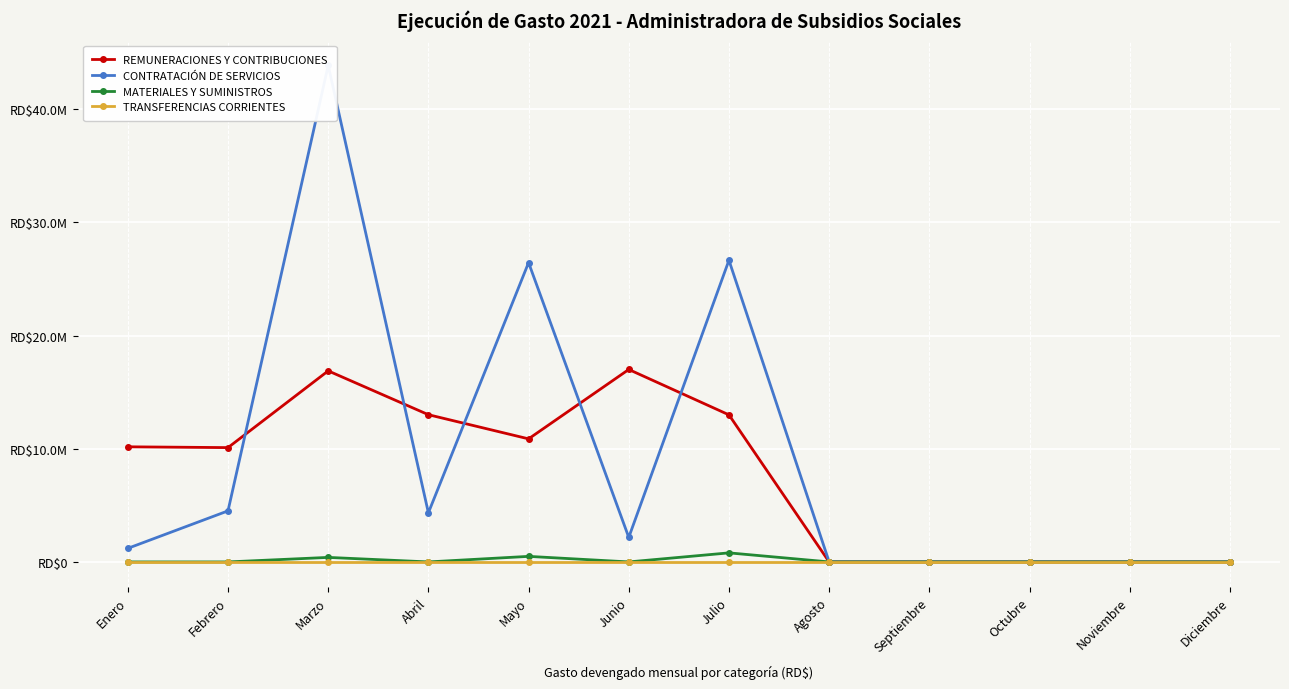

Reading left to right, transcribe all the data shown in this chart.

REMUNERACIONES Y CONTRIBUCIONES: 10172112.6	10101353.5	16881916.1	13009651.5	10874670.6	17005570.2	12996065.1	0.0	0.0	0.0	0.0	0.0
CONTRATACIÓN DE SERVICIOS: 1199674.4	4511526.8	43874895.3	4341425.8	26446445.6	2168539.4	26657323.7	0.0	0.0	0.0	0.0	0.0
MATERIALES Y SUMINISTROS: 0.0	0.0	400000.0	0.0	490550.0	0.0	800000.0	0.0	0.0	0.0	0.0	0.0
TRANSFERENCIAS CORRIENTES: 0.0	0.0	0.0	0.0	0.0	0.0	0.0	0.0	0.0	0.0	0.0	0.0